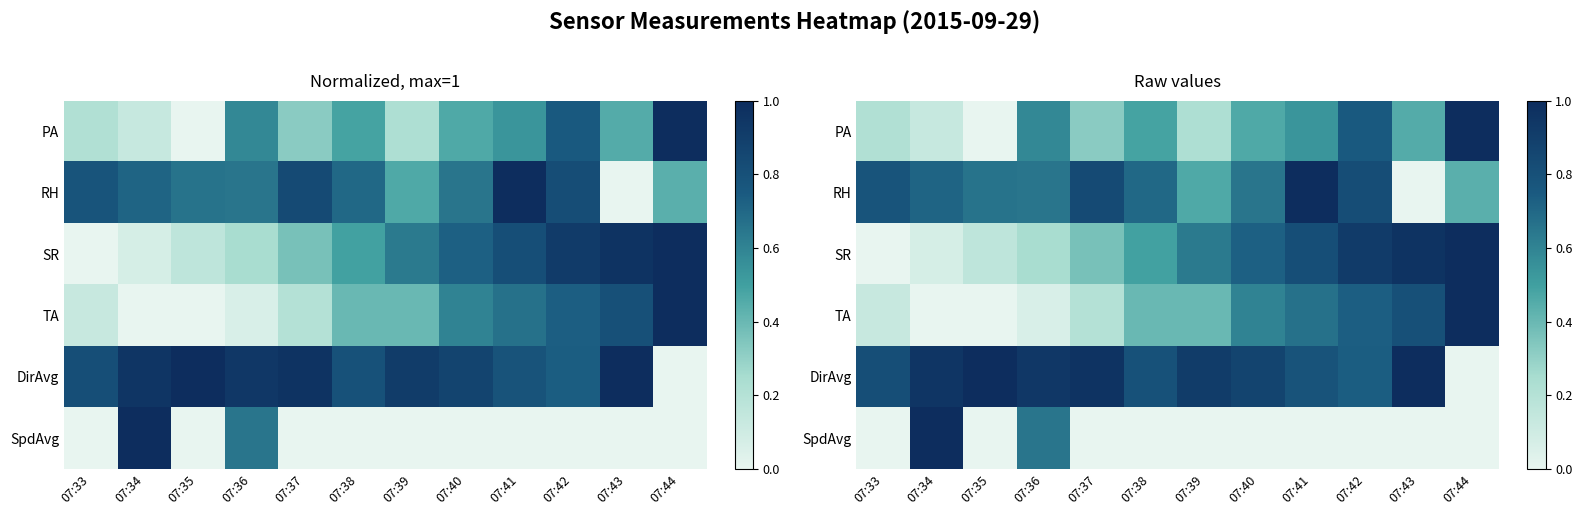

How many data points does each series have?

12